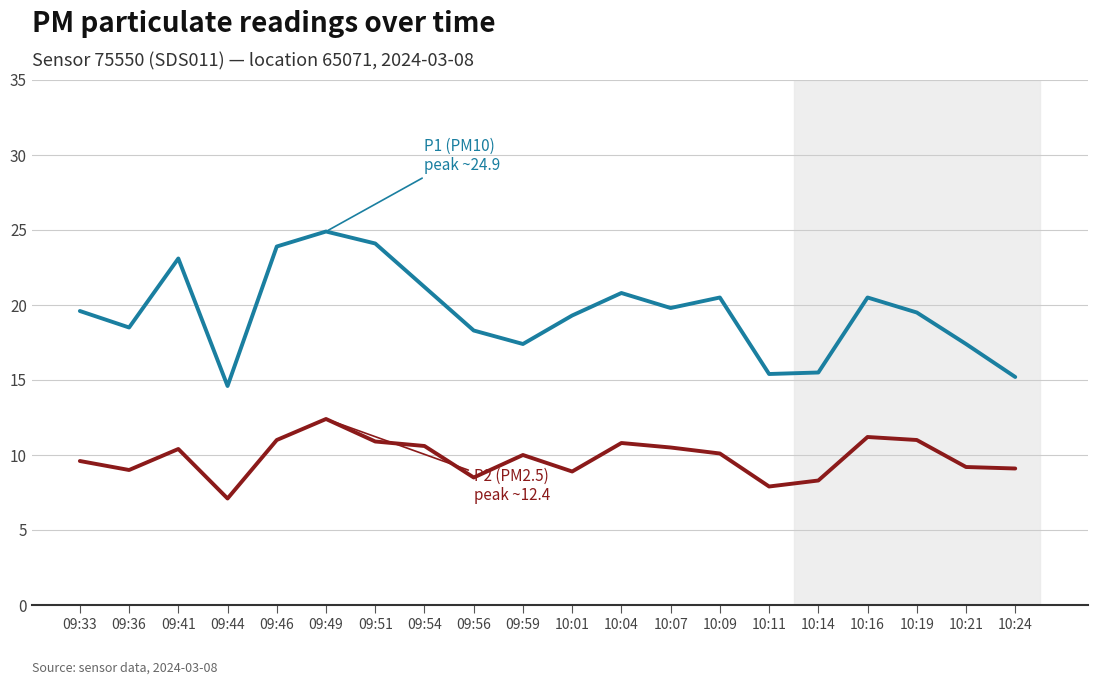

What is the difference between the highest and lowest values at 09:59?

7.4